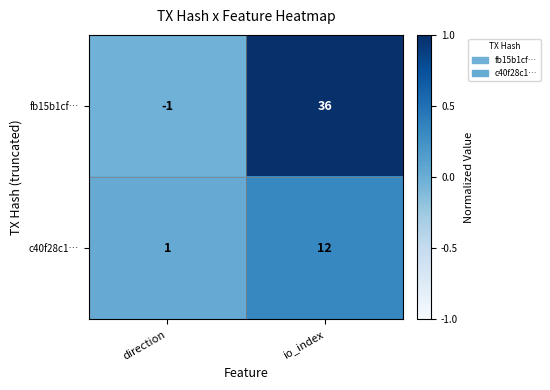

The fb15b1cf… series shows 0 at direction. True or false?

False